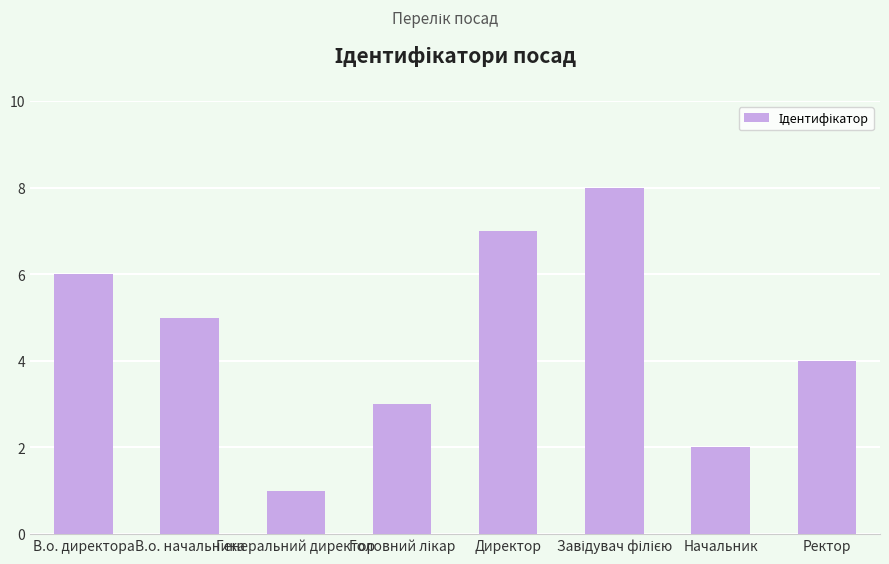

What is the maximum value shown in the chart?

8